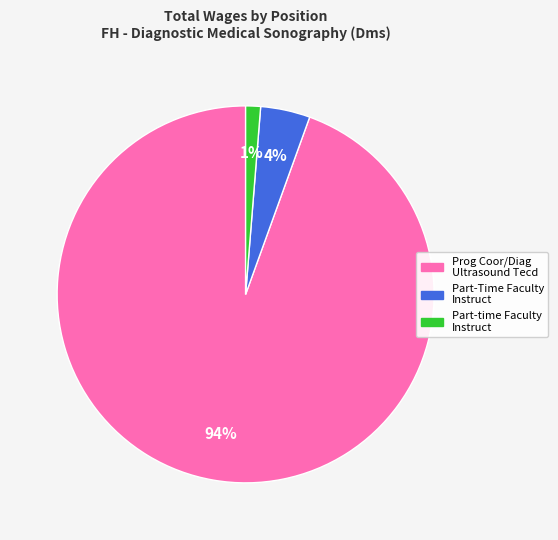

The Part-time Faculty Instruct slice represents 11% of the pie. True or false?

False